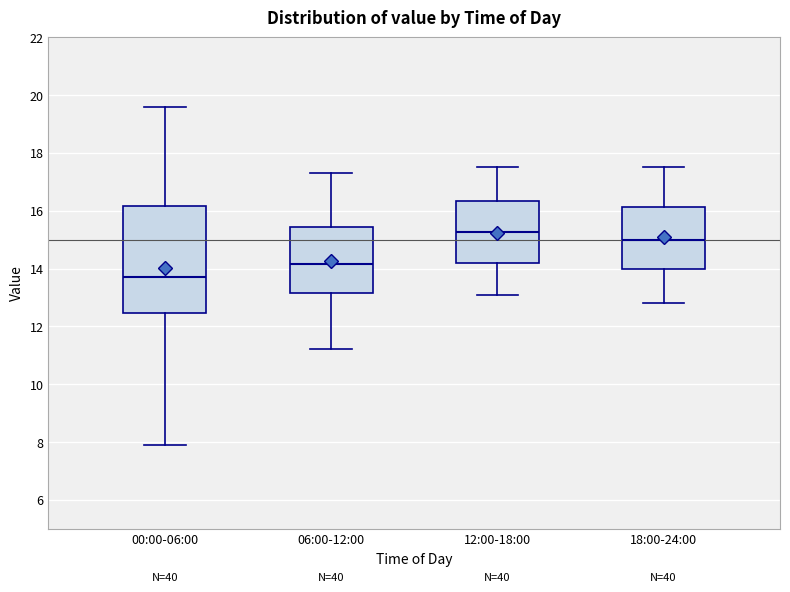

Comparing the boxes themselves (not the whiskers), which one is the tallest?

00:00-06:00